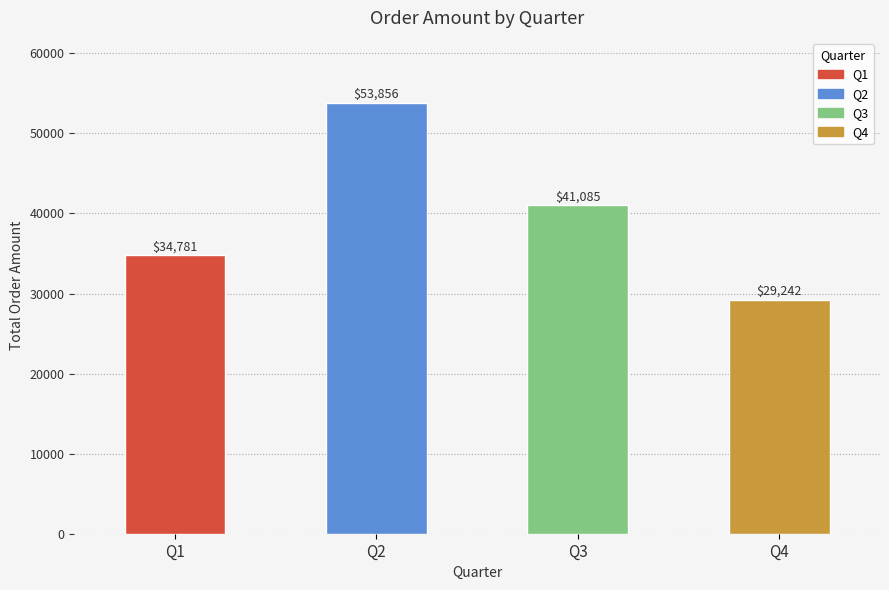

List the labels in order of value, largest first.

Q2, Q3, Q1, Q4